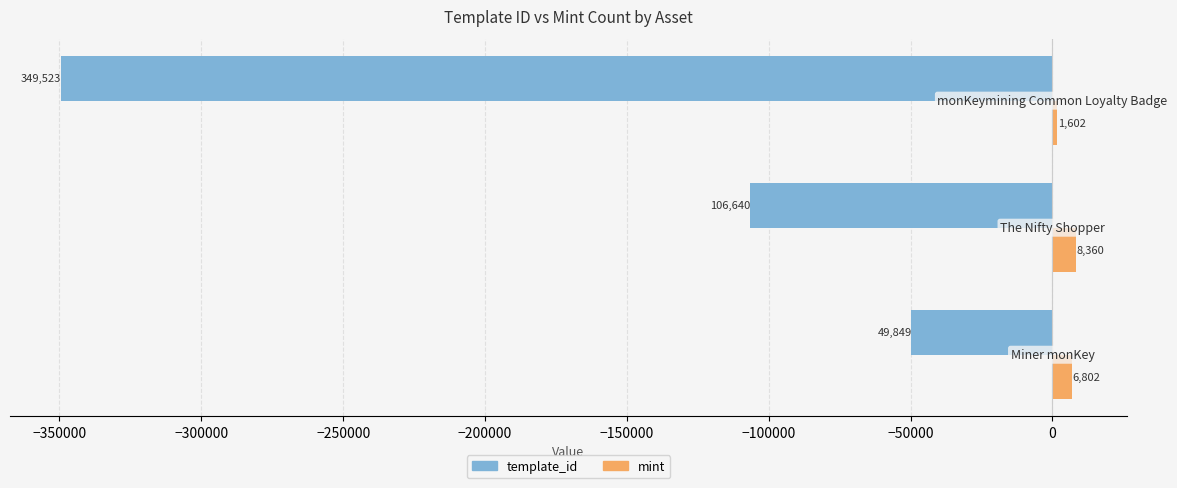

What is the difference between the maximum and minimum values in the template_id series?

299674